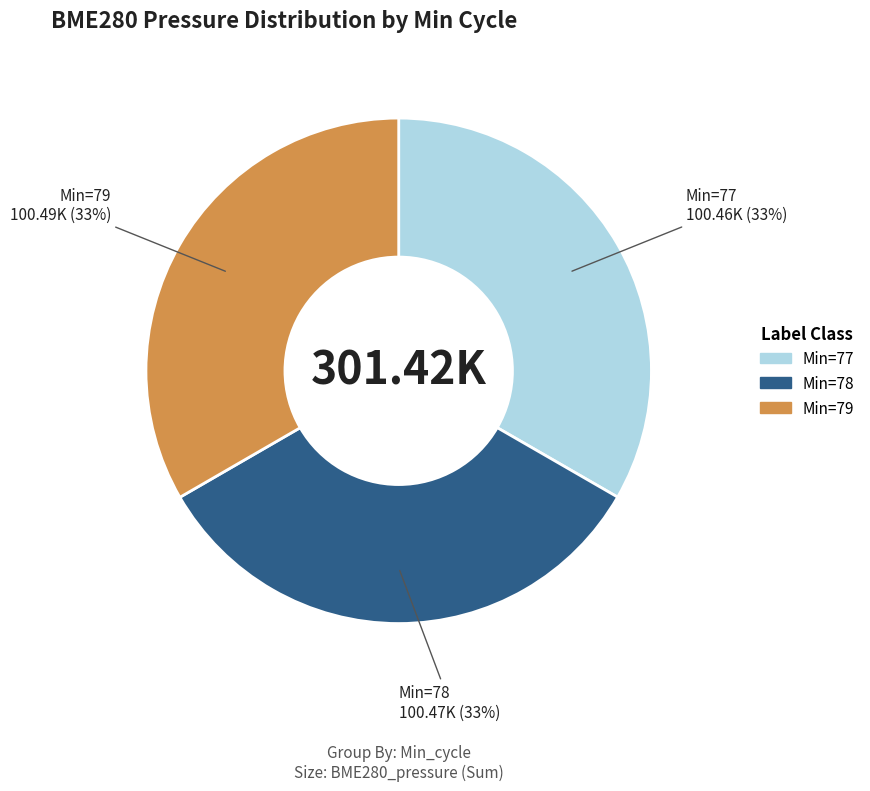

Does any single category account for the majority?

No